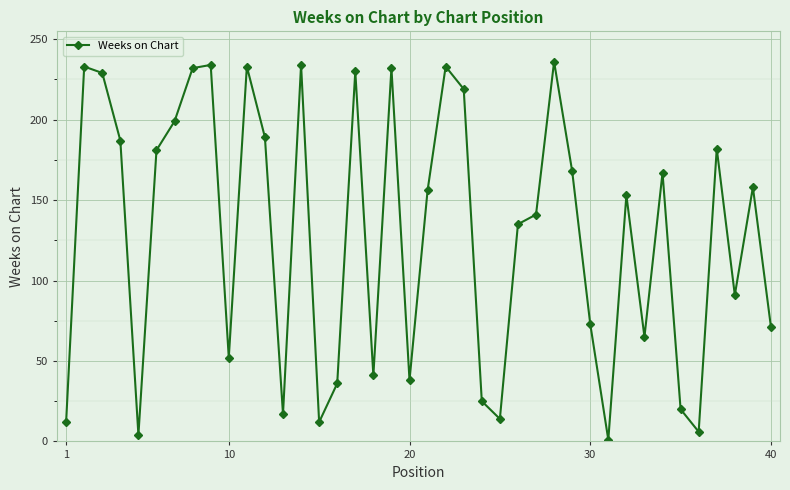

What is the maximum value shown in the chart?

236